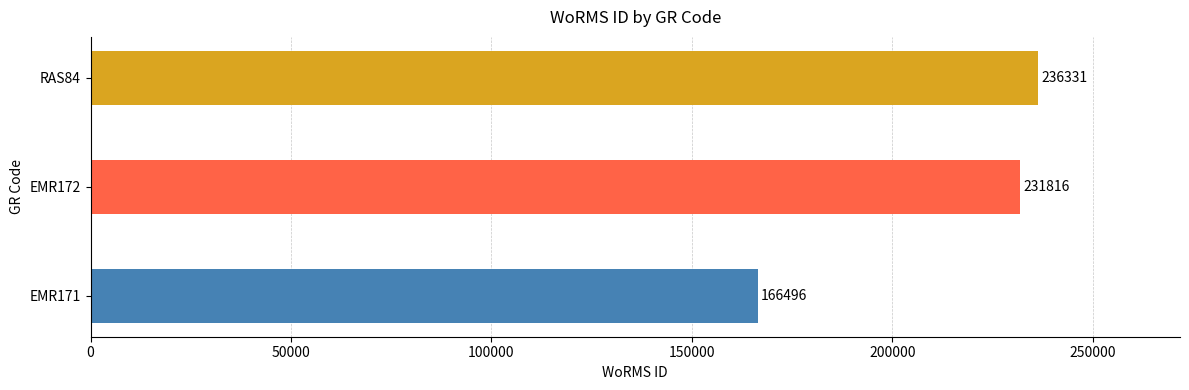

Which category has the highest value across all series?

RAS84